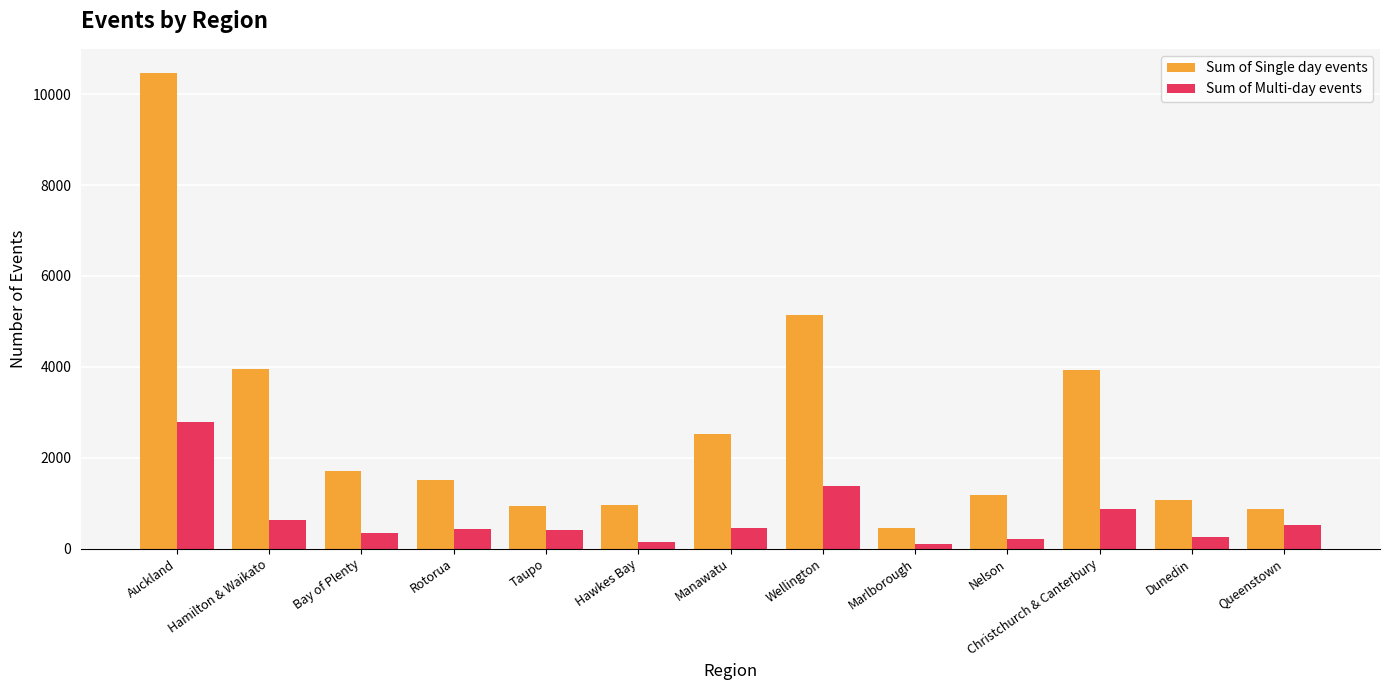

List the series in order of their overall mean, lowest first.

Sum of Multi-day events, Sum of Single day events